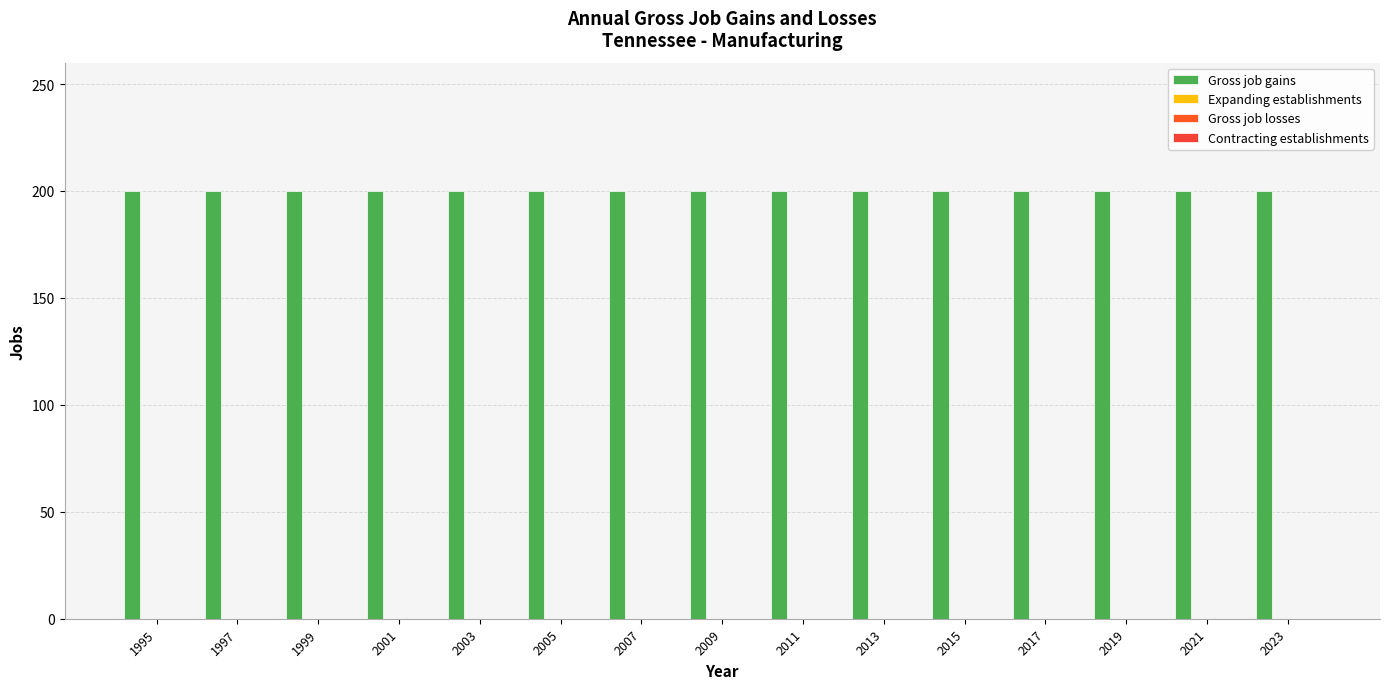

What is the value of the Gross job gains bar at the 1st from the left?

200